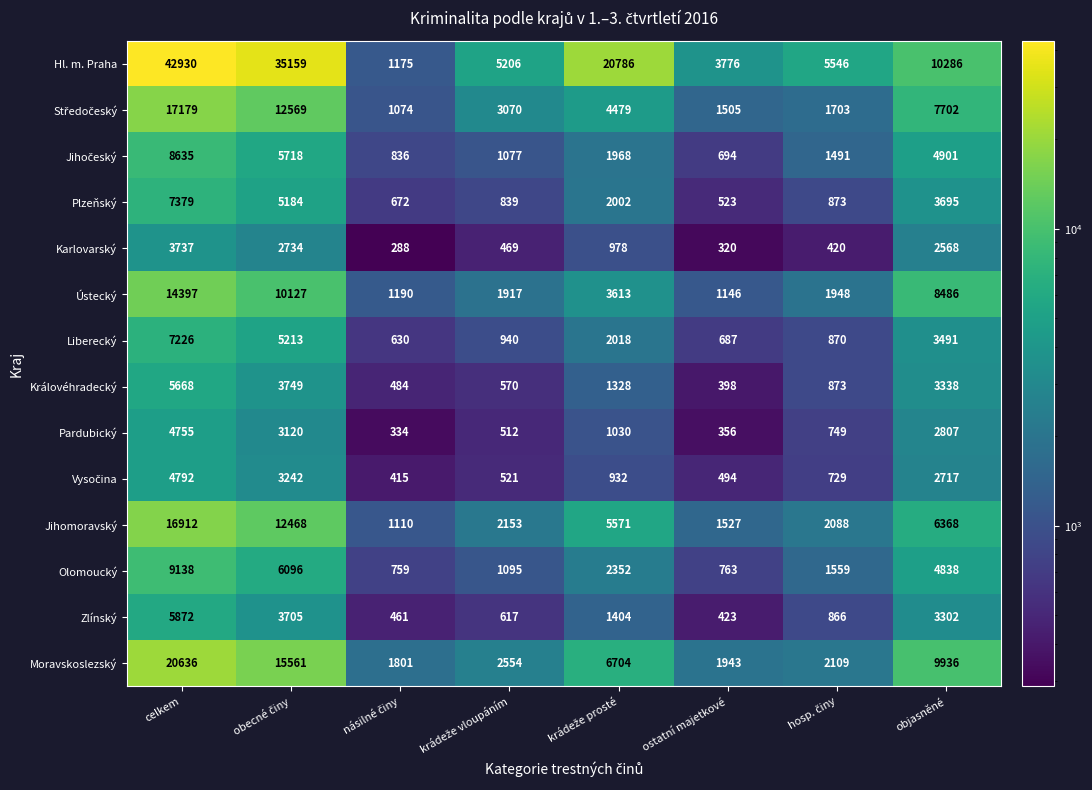

What is the difference between the maximum and minimum values in the Moravskoslezský series?

18835